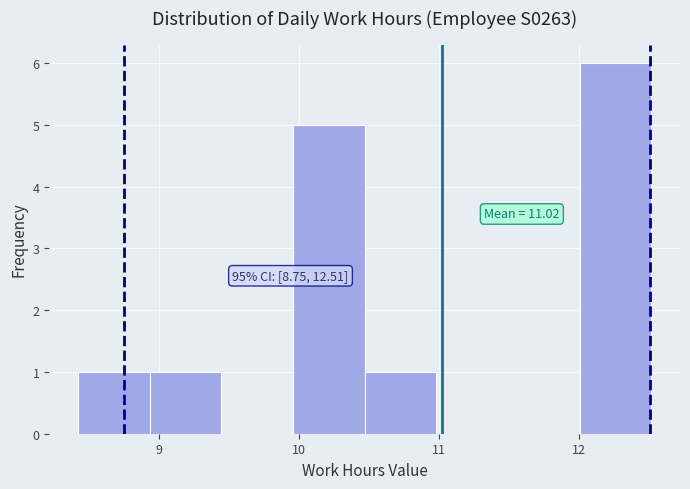

Which range on the x-axis has the tallest bar?

12.0 to 12.5